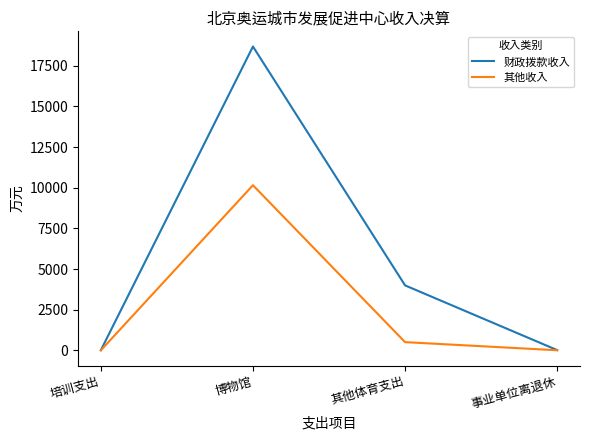

At 博物馆, list the series in order from smallest to largest.

其他收入, 财政拨款收入